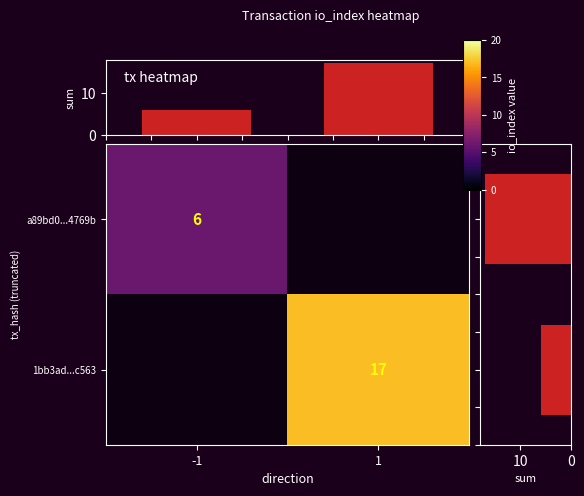

Is it true that 1bb3ad...c563 equals 0 at -1?

True